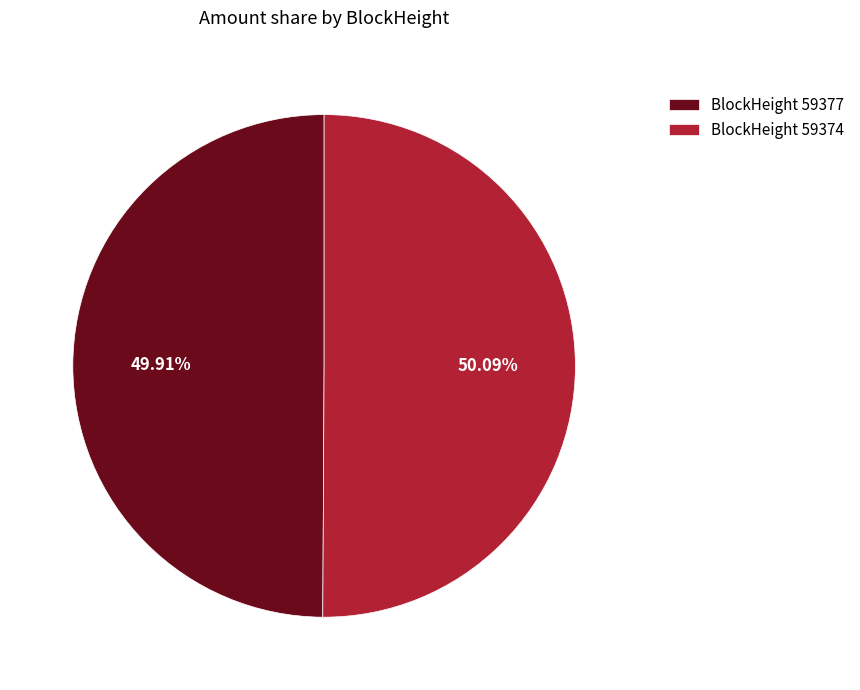

Does any single category account for the majority?

Yes